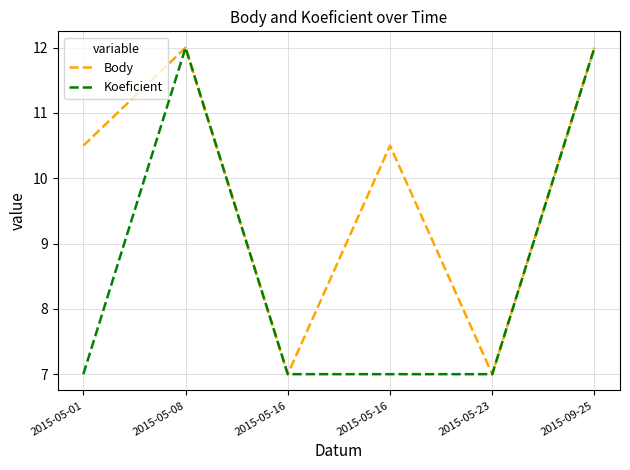

What are all the series names shown in the legend?

Body, Koeficient